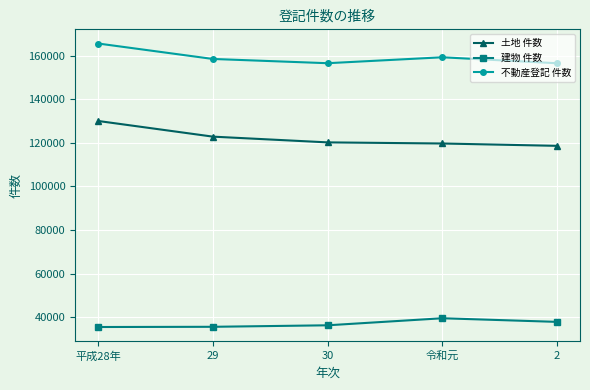

What is the label of the 4th point from the right?

29